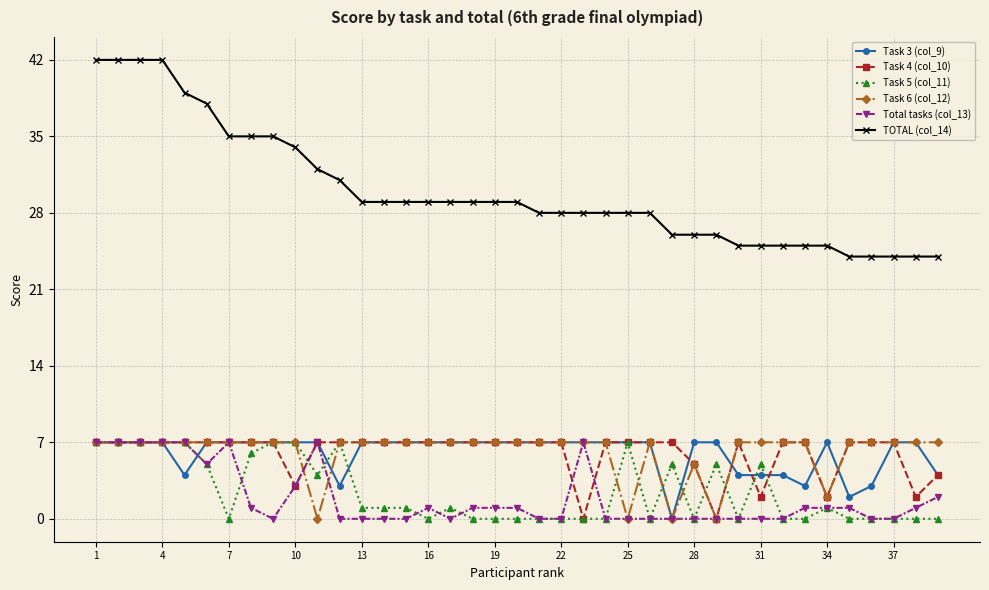

True or false: TOTAL (col_14) and Task 3 (col_9) cross at least once.

False